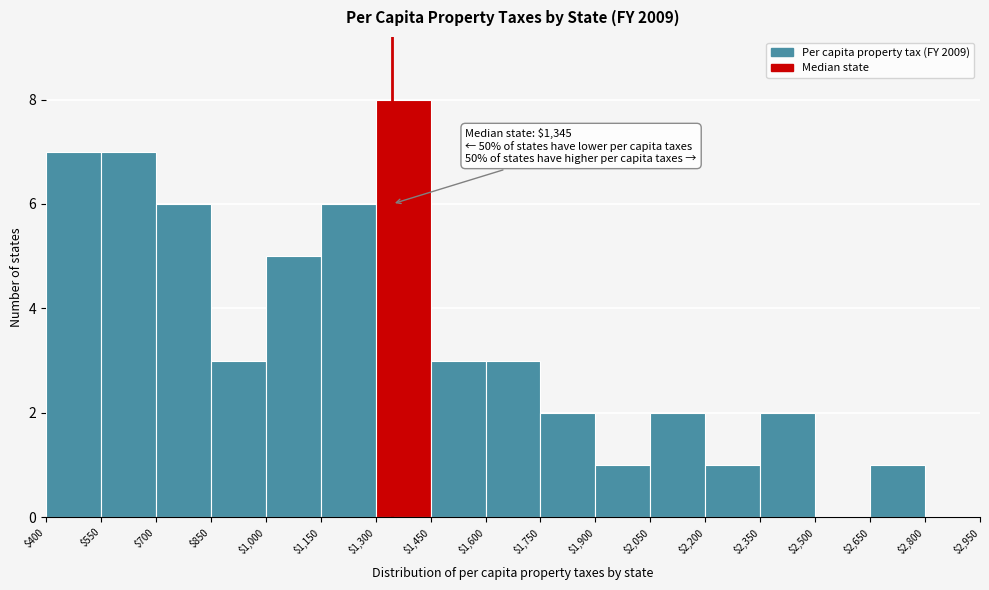

Which range on the x-axis has the tallest bar?

$1,300 to $1,450